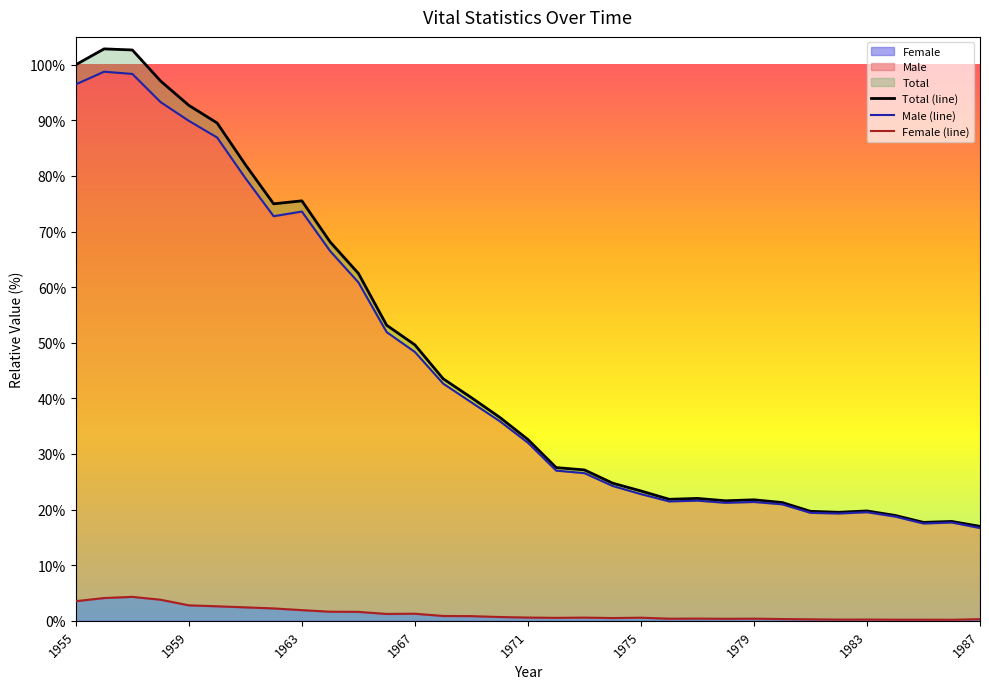

What is the highest value of the Total (line) series?

102.8